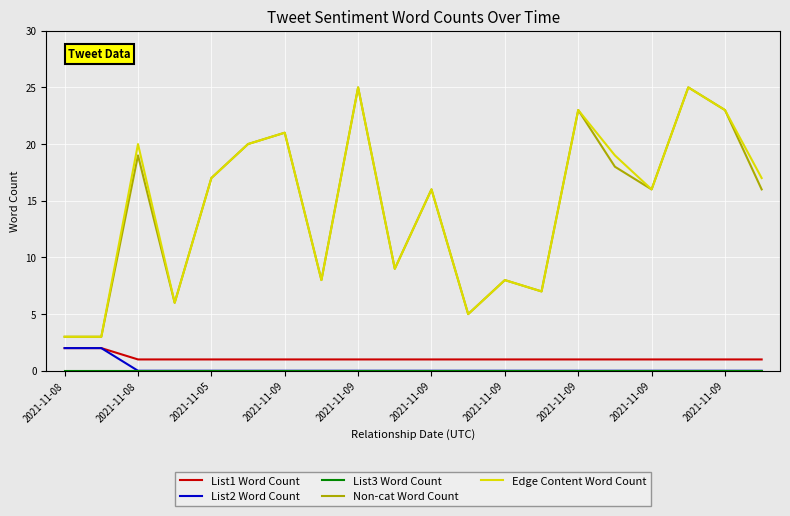

True or false: Non-cat Word Count and List2 Word Count cross at least once.

False